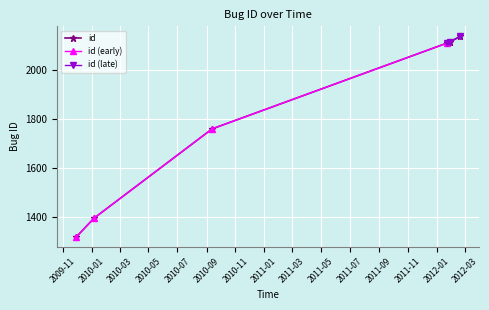

What is the sum of the values at 2012-02-20 02:49:44 and 2010-09-12 23:35:01?

3898